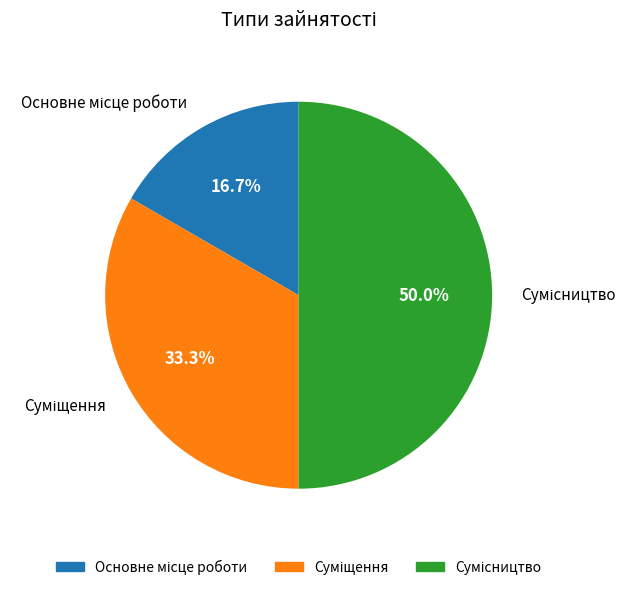

To the nearest percent, what is the average slice percentage?

33%